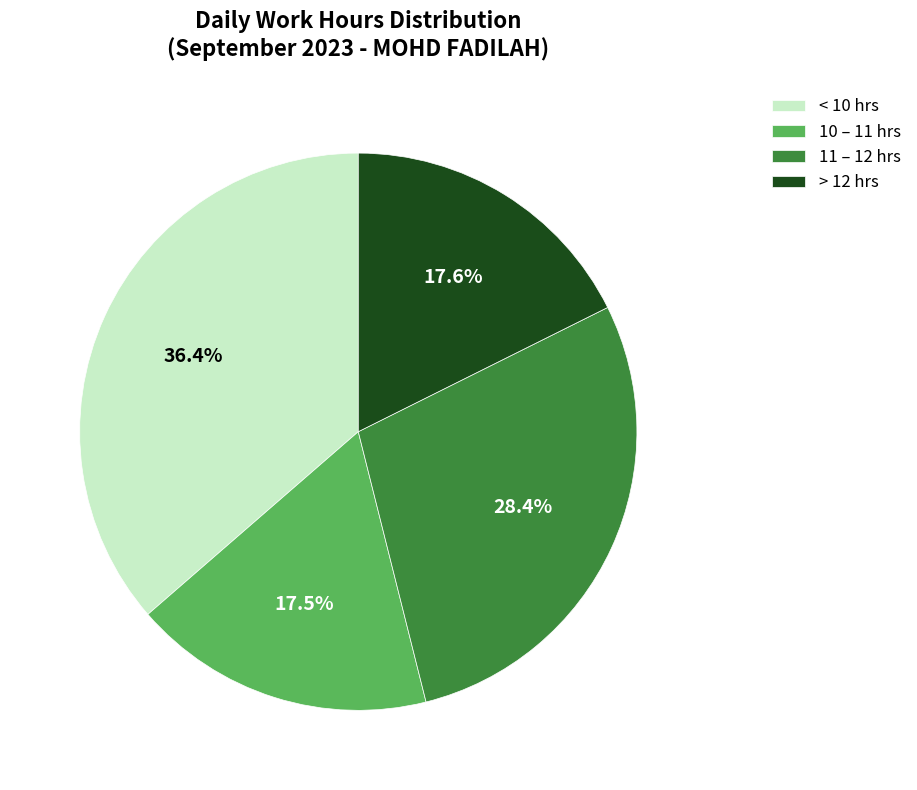

What portion of the pie excludes < 10 hrs?

63.6%